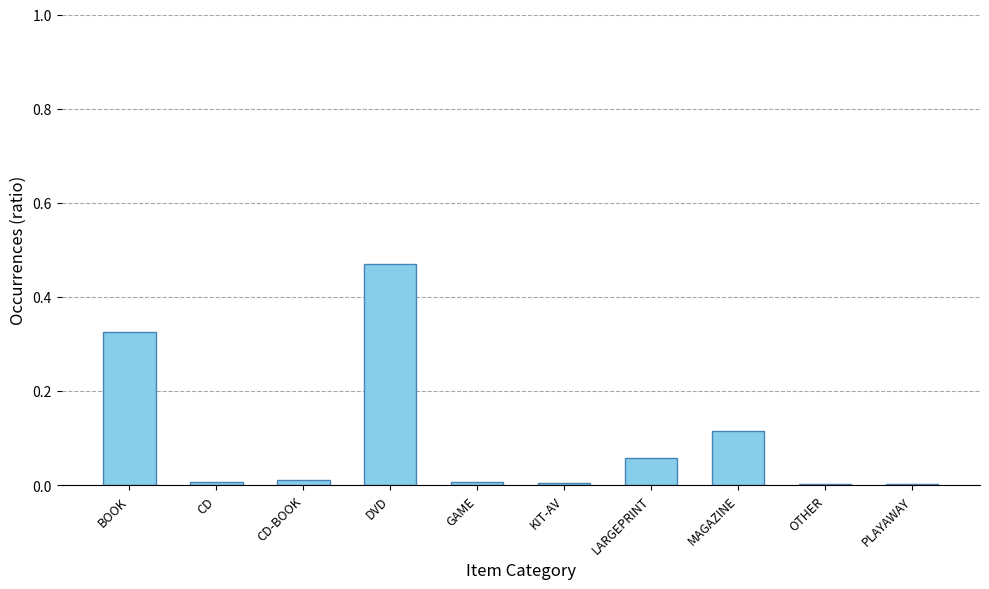

Which has a higher value, PLAYAWAY or BOOK?

BOOK